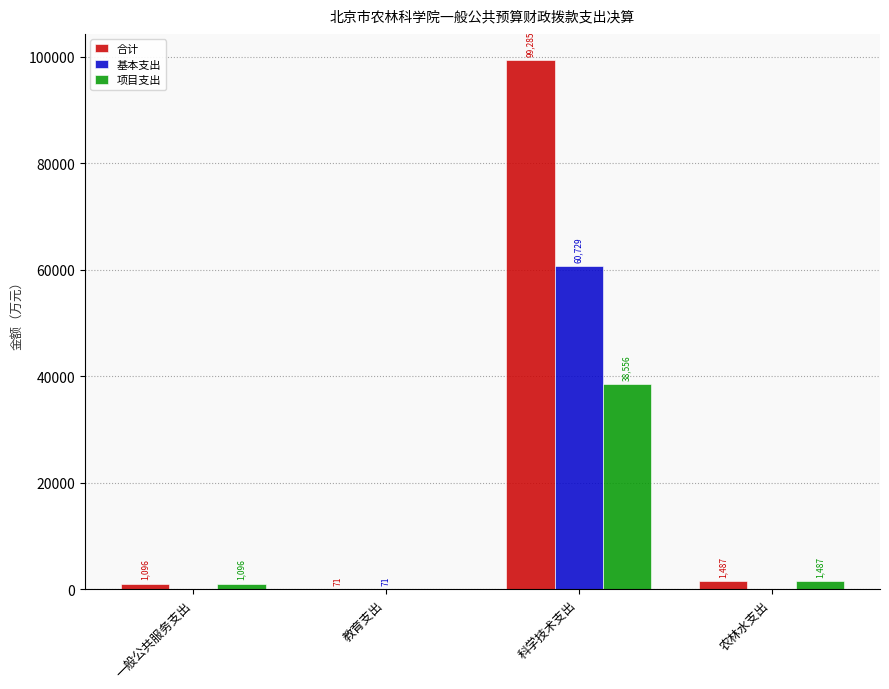

At which category is the sum across all series the highest?

科学技术支出